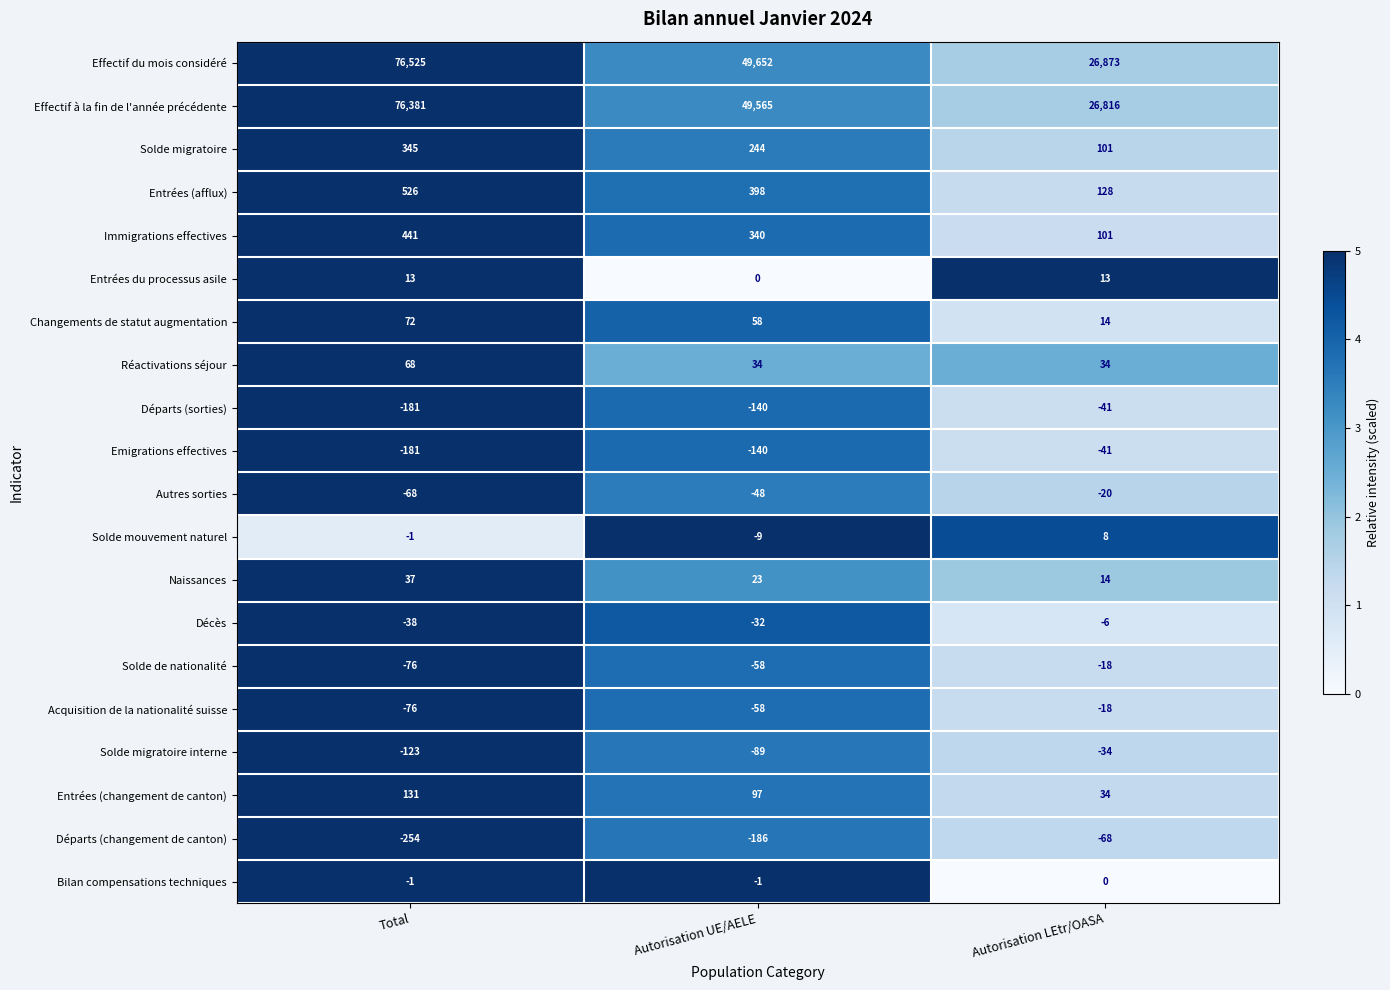

At which category is the sum across all series the highest?

Total